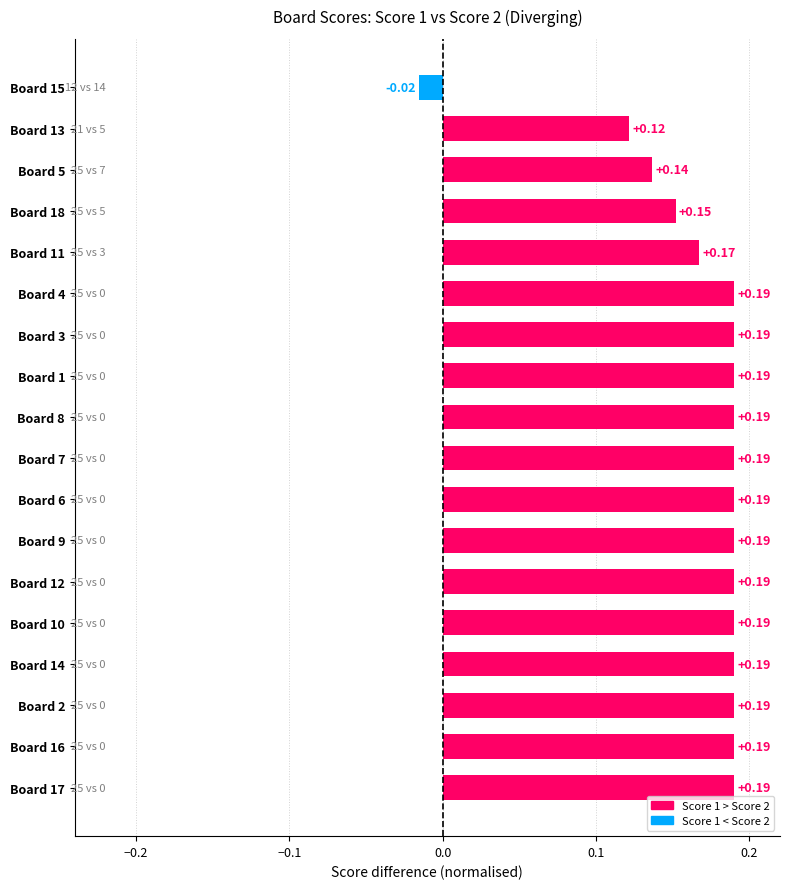

What is the sum of all values?

3.0